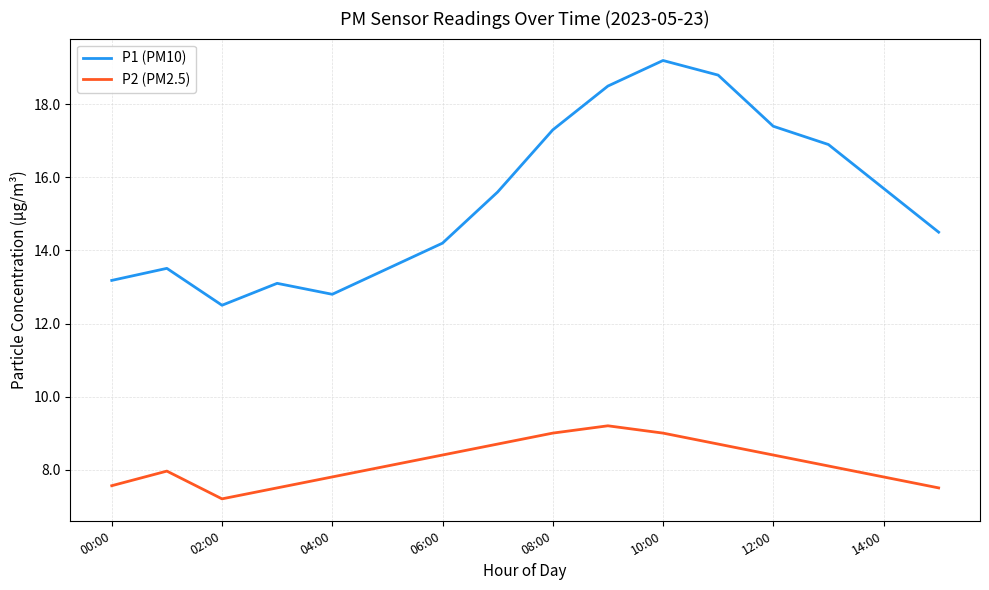

True or false: P2 (PM2.5) has more than 2 points higher than both neighbors.

False